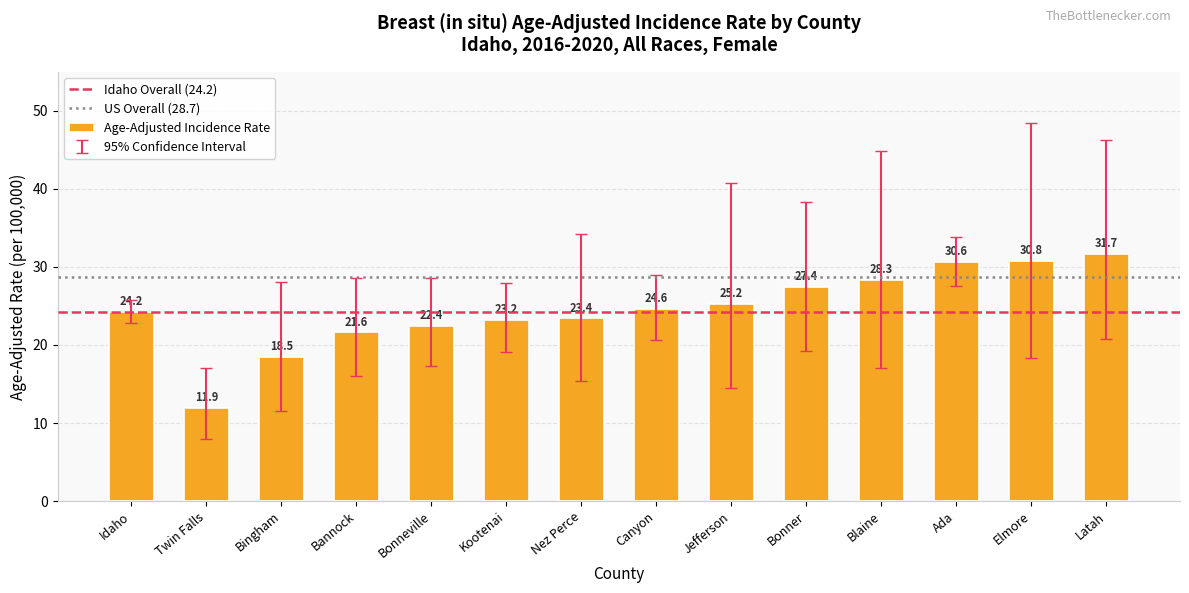

What is the label of the 10th bar from the left?

Bonner